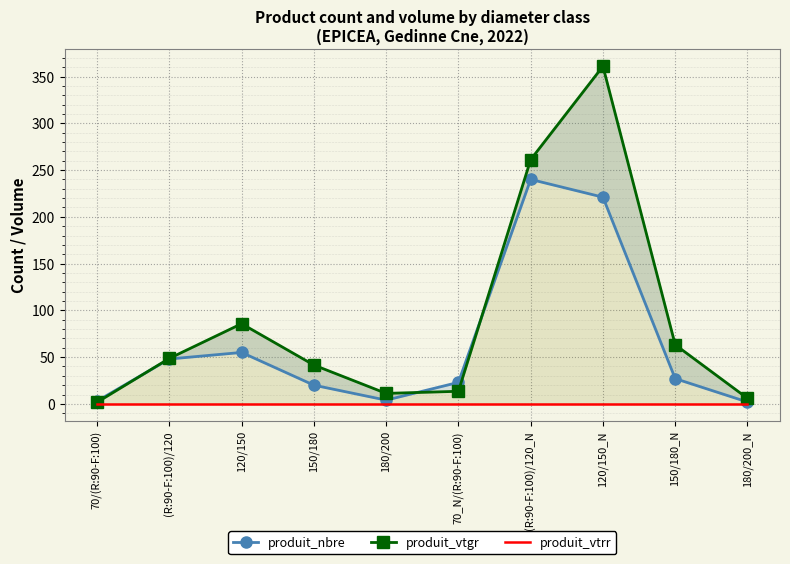

Which label corresponds to the largest value in the chart?

120/150_N